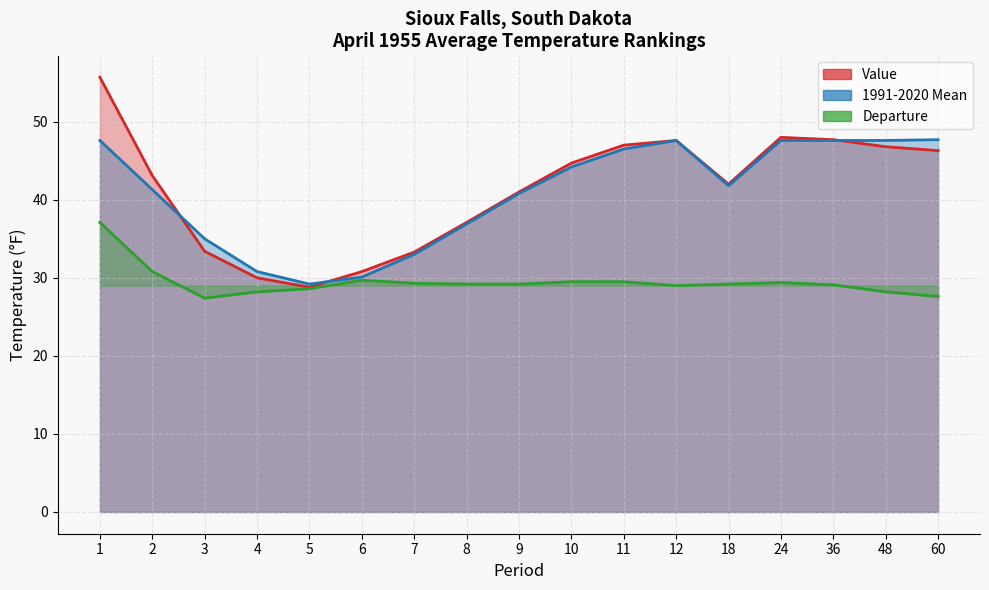

Reading left to right, extract all data points from this chart.

Value: 1=55.7	2=43.1	3=33.4	4=30.0	5=28.8	6=30.8	7=33.3	8=37.1	9=41.0	10=44.7	11=47.0	12=47.6	18=42.0	24=48.0	36=47.7	48=46.8	60=46.3
1991-2020 Mean: 1=47.6	2=41.3	3=35.0	4=30.8	5=29.2	6=30.1	7=33.0	8=36.9	9=40.8	10=44.2	11=46.5	12=47.6	18=41.8	24=47.6	36=47.6	48=47.6	60=47.7
Departure: 1=37.1	2=30.8	3=27.4	4=28.2	5=28.6	6=29.7	7=29.3	8=29.2	9=29.2	10=29.5	11=29.5	12=29.0	18=29.2	24=29.4	36=29.1	48=28.2	60=27.6